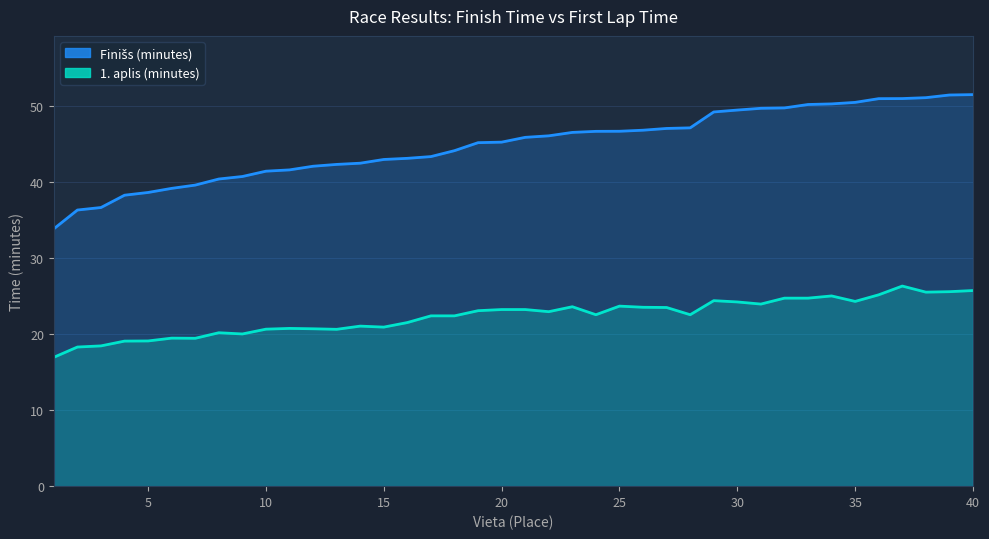

Is it true that 1. aplis (minutes) equals 39.6 at 18?

False